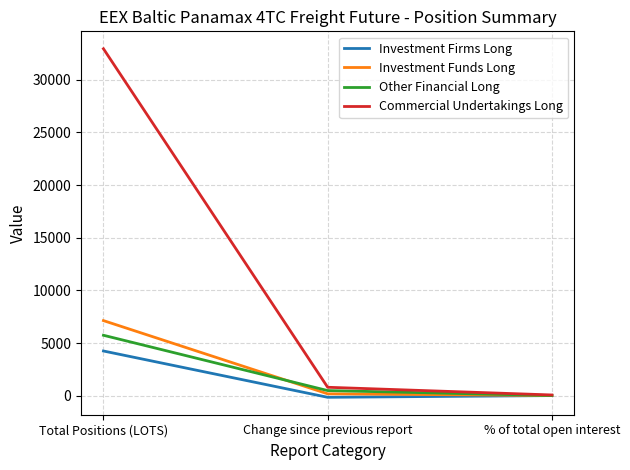

What are all the series names shown in the legend?

Investment Firms Long, Investment Funds Long, Other Financial Long, Commercial Undertakings Long